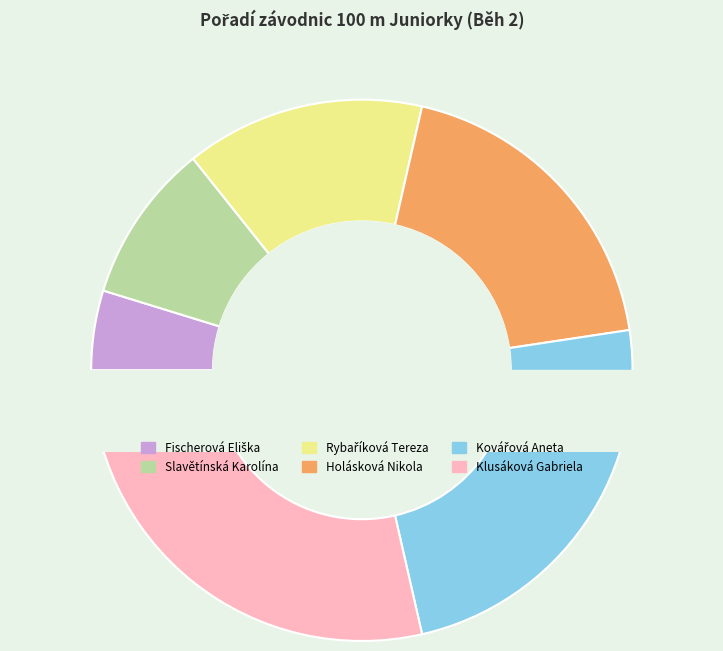

Is Klusáková Gabriela the majority of the pie?

No